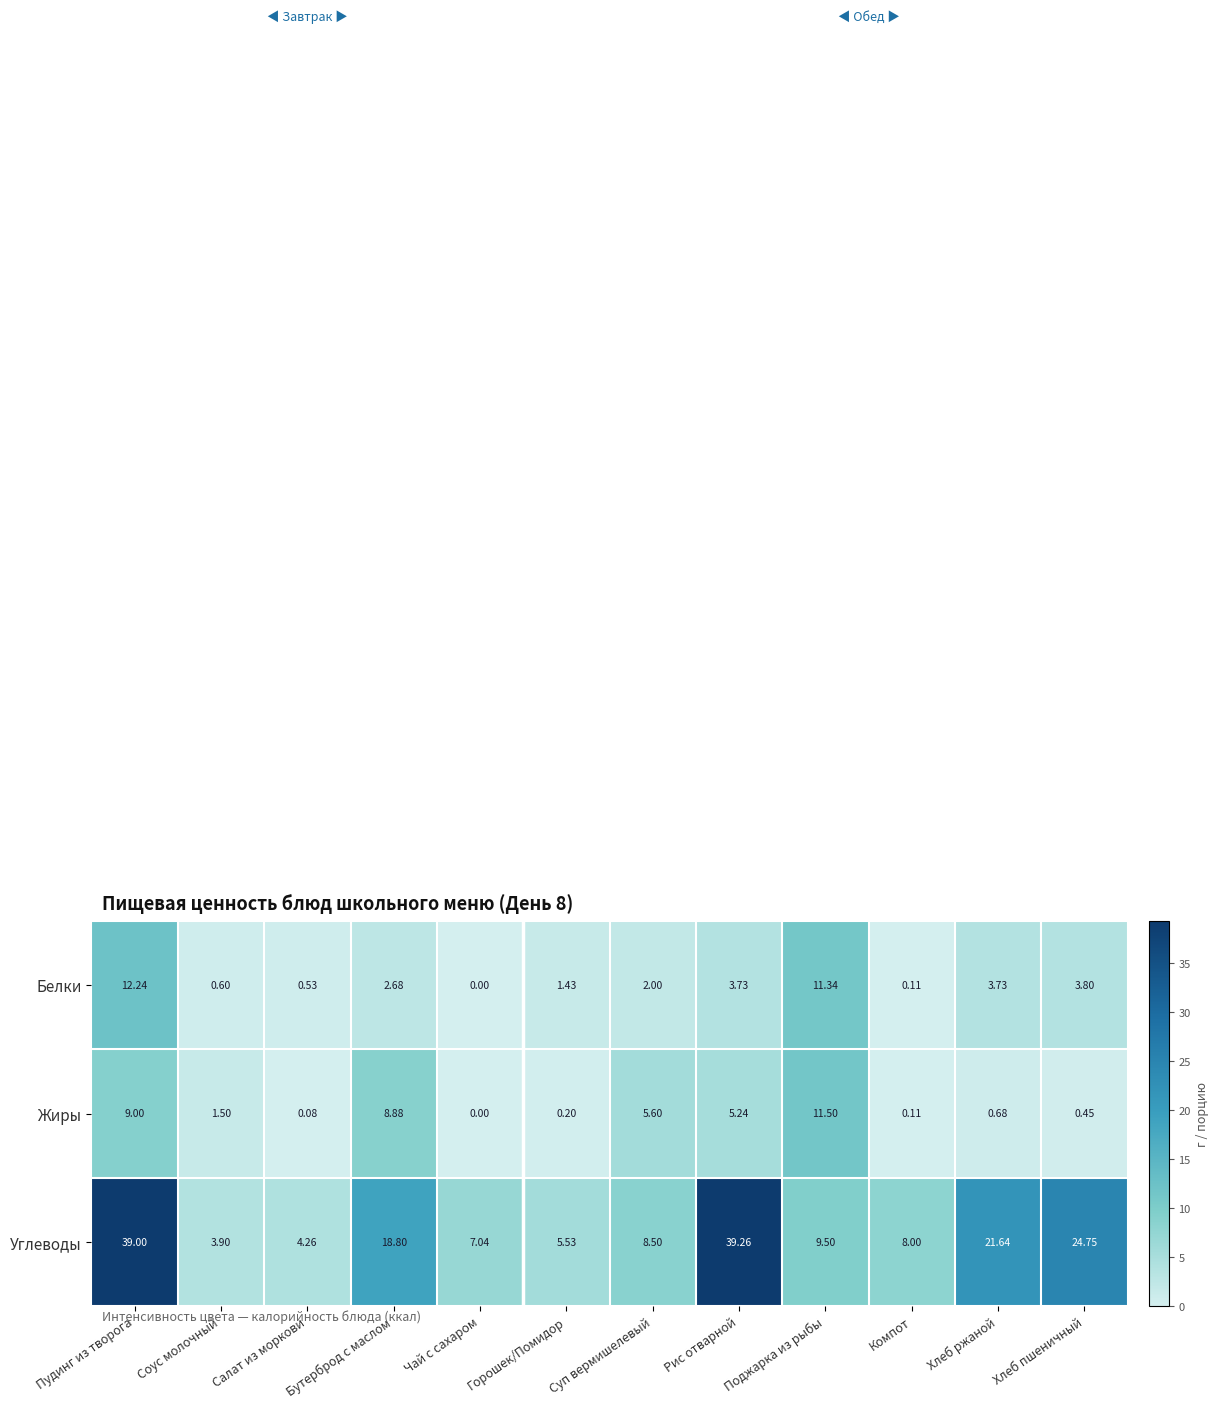

Which series has the widest spread of values?

Углеводы